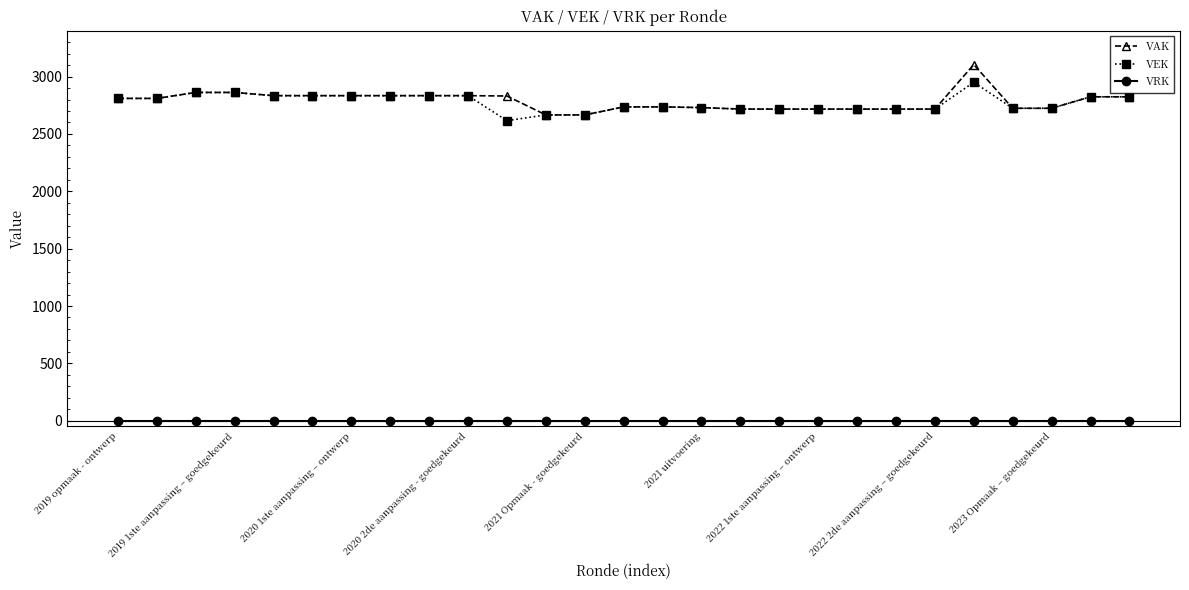

True or false: VRK and VEK intersect in this chart.

False